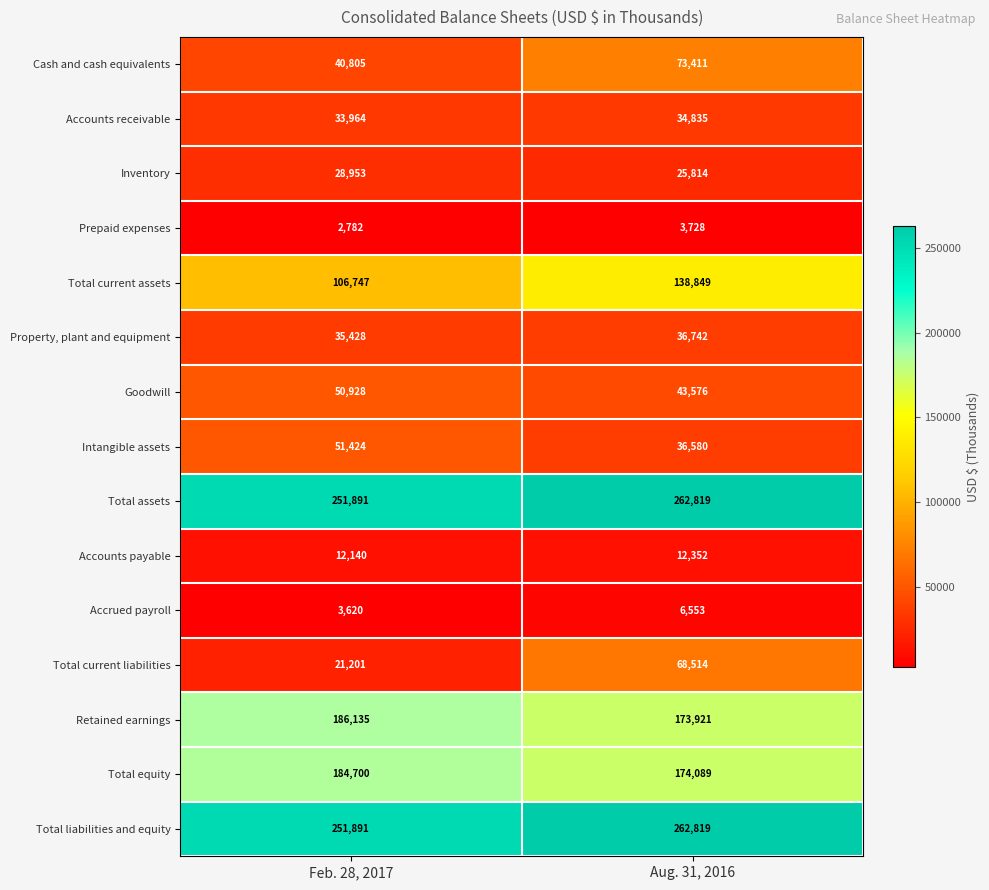

At which category does the chart reach its peak across all series?

Aug. 31, 2016